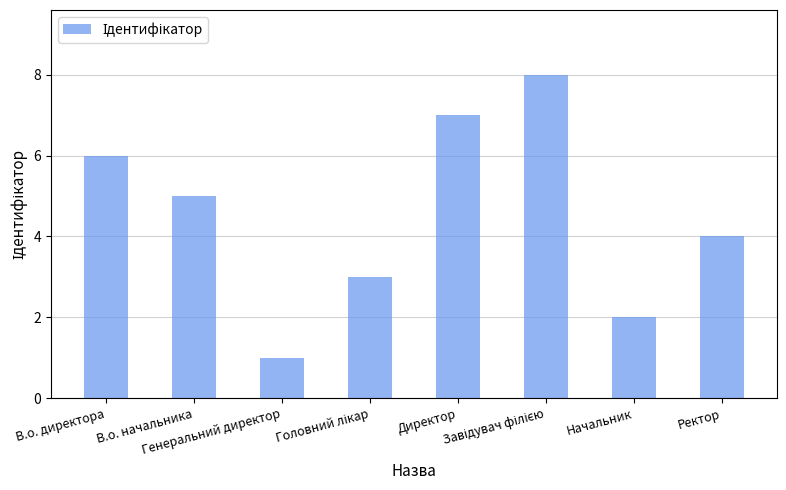

What is the value of the 8th bar from the left?

4